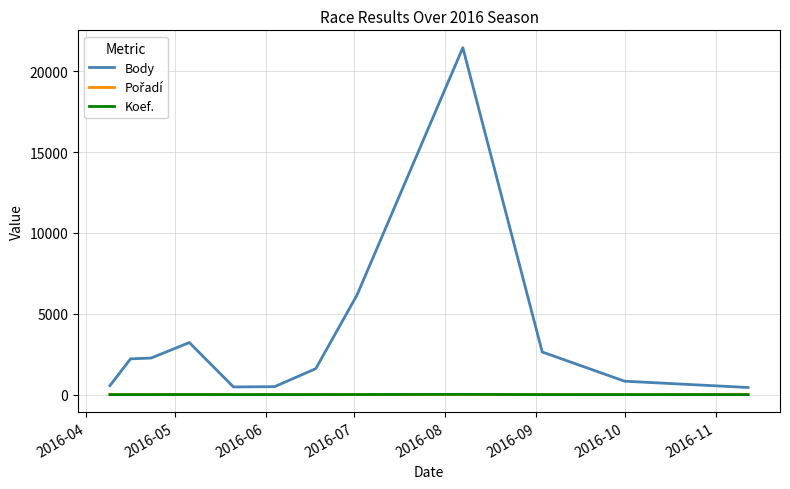

What is the difference between the maximum and minimum values in the Koef. series?

17